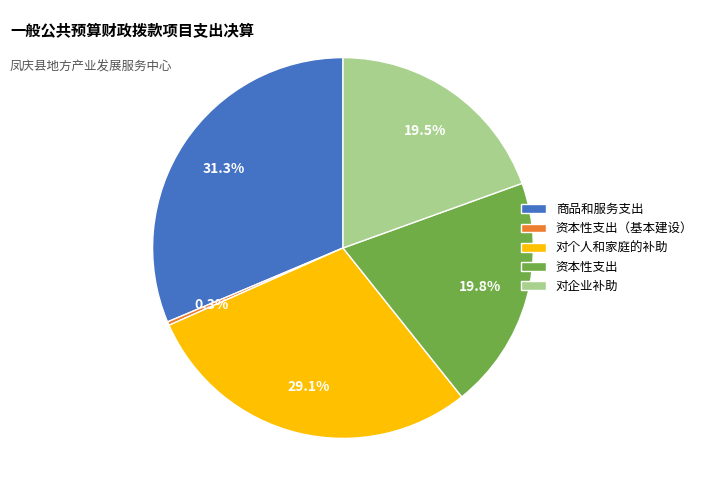

Which slice is the smallest?

资本性支出（基本建设）